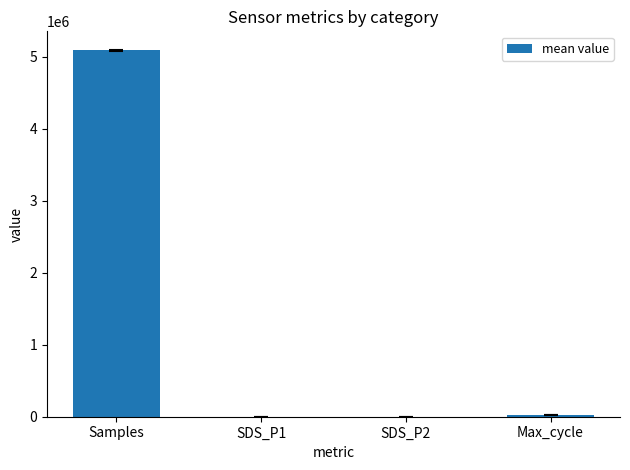

What is the greatest value displayed?

5093600.6